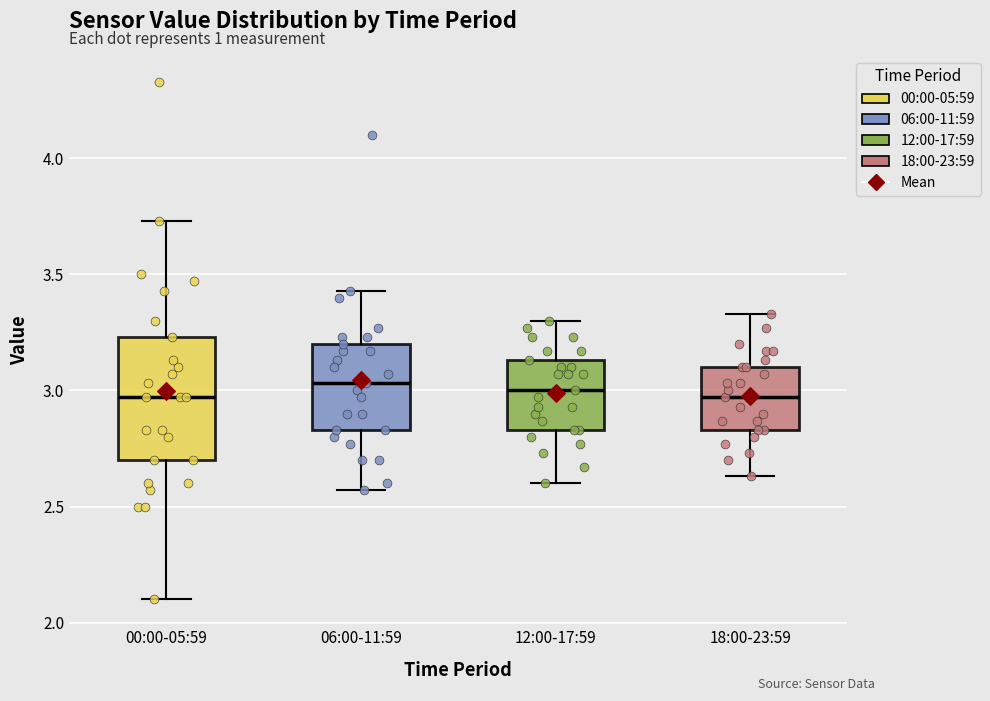

Reading left to right, read every box against the y-axis: the position of its median line, the range the box covers, and the ends of its whiskers. The values are not printed on the chart, so give them approximately, as read against the axis.

00:00-05:59: median 2.95, box 2.70 to 3.25, whiskers 2.10 to 3.75
06:00-11:59: median 3.05, box 2.85 to 3.20, whiskers 2.55 to 3.45
12:00-17:59: median 3.00, box 2.85 to 3.15, whiskers 2.60 to 3.30
18:00-23:59: median 2.95, box 2.85 to 3.10, whiskers 2.65 to 3.35